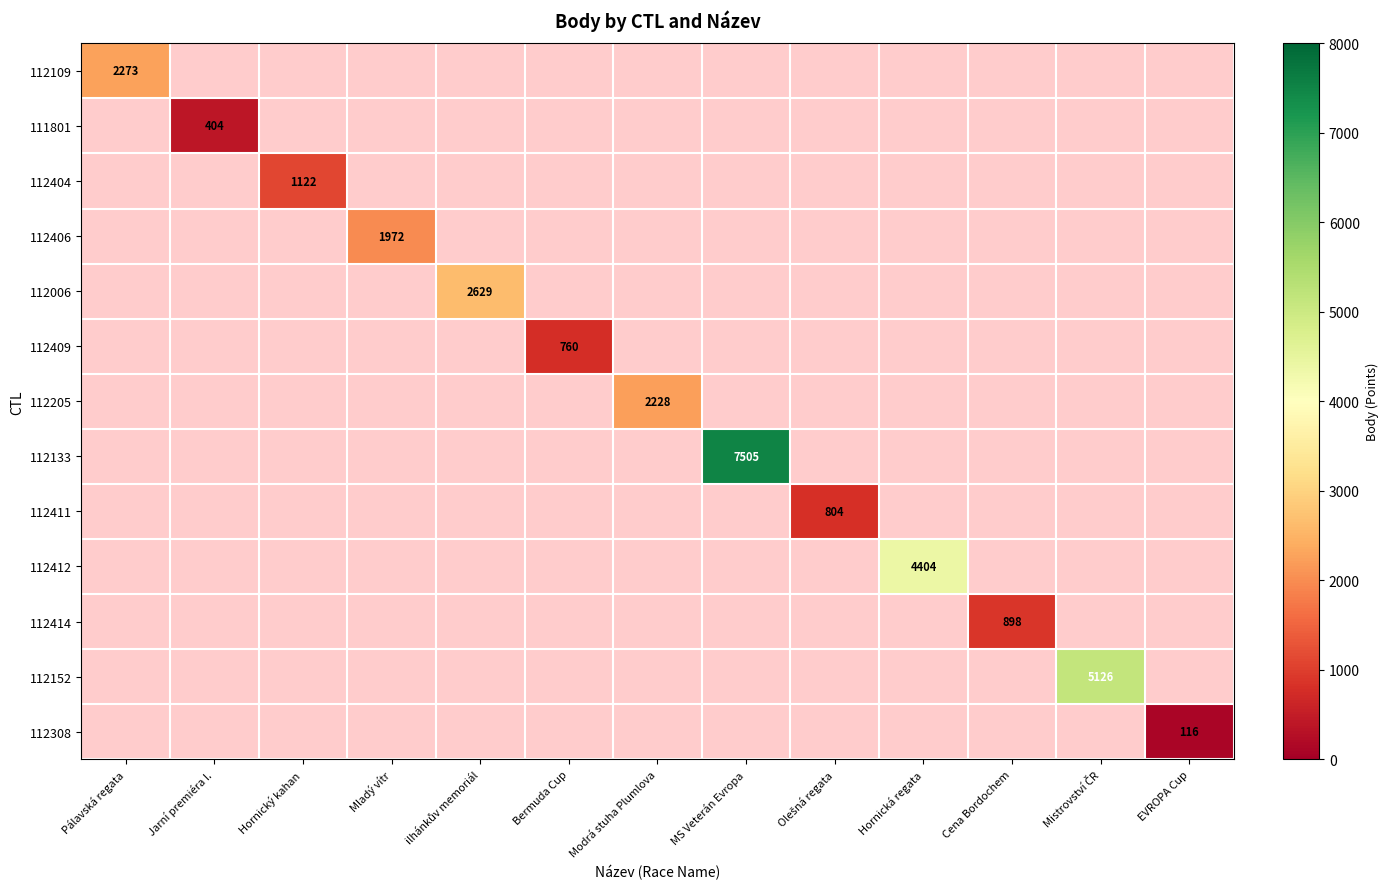

The value of 112406 at Mladý vítr is 1972. True or false?

True